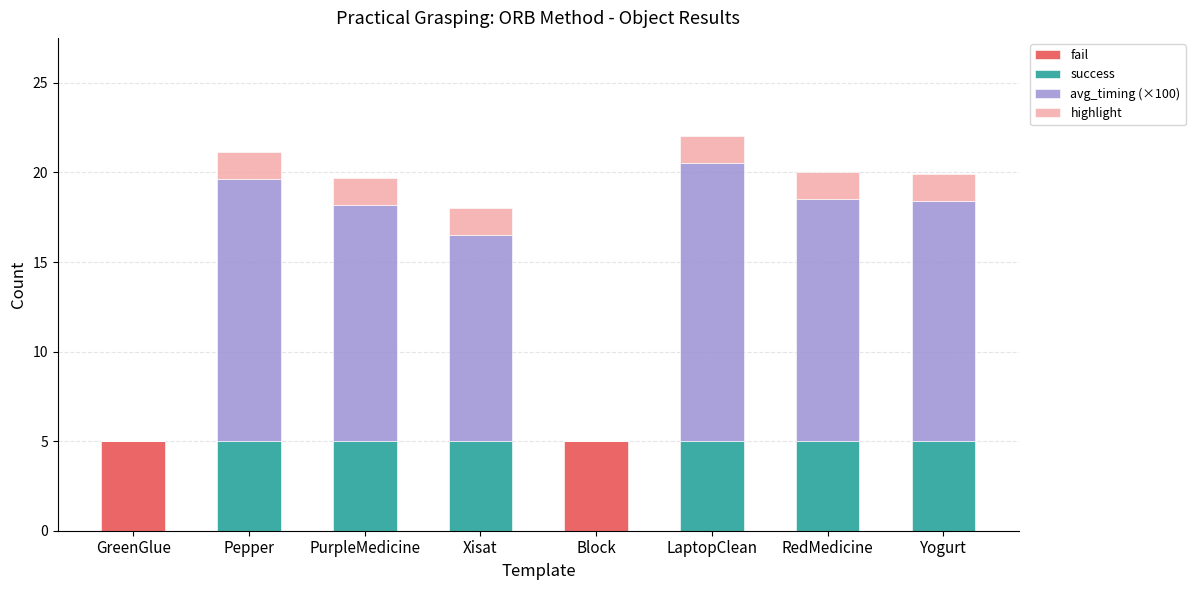

What is the total value across all series at LaptopClean?

22.0